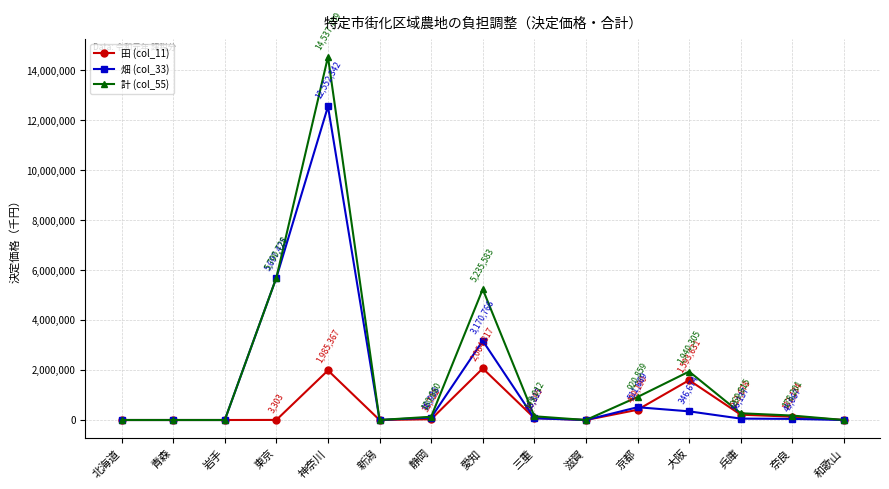

At which category is the sum across all series the highest?

神奈川